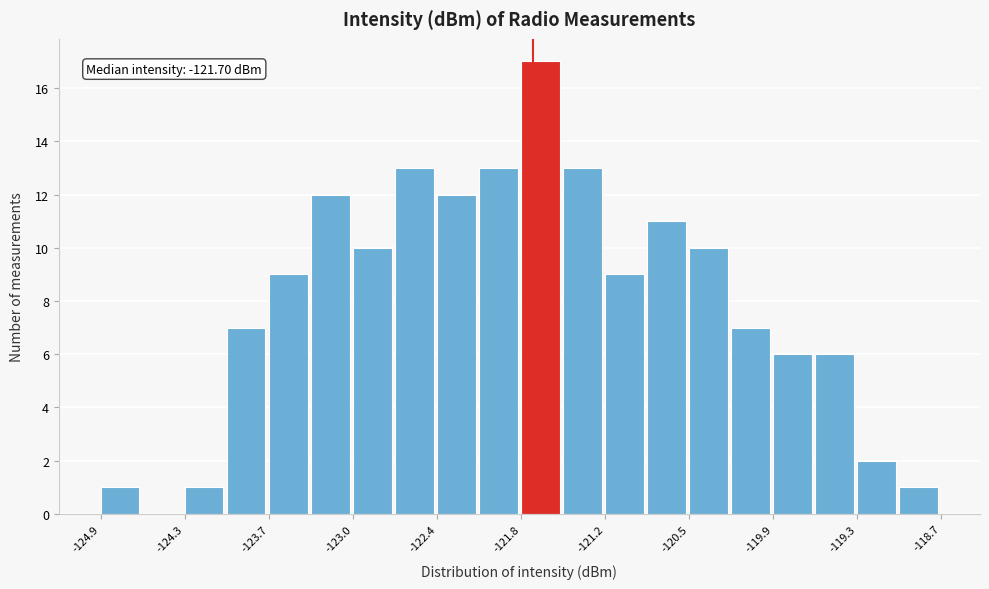

Read against the x-axis, roughly where is the centre of the tallest bar?

-121.6